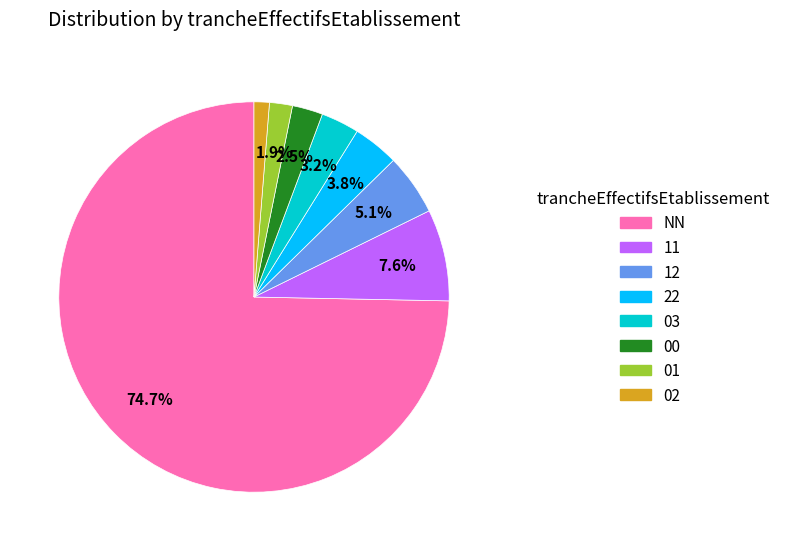

To the nearest percent, what is the average slice percentage?

12%